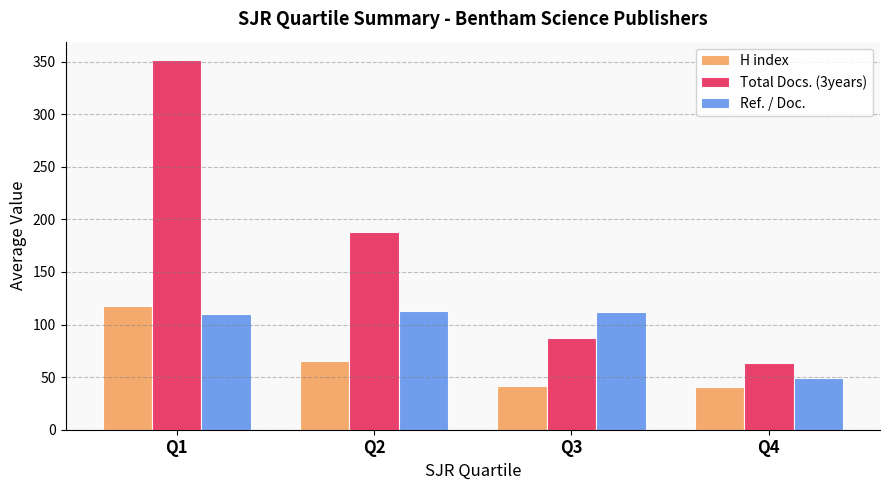

Which series has the largest range (max minus min)?

Total Docs. (3years)